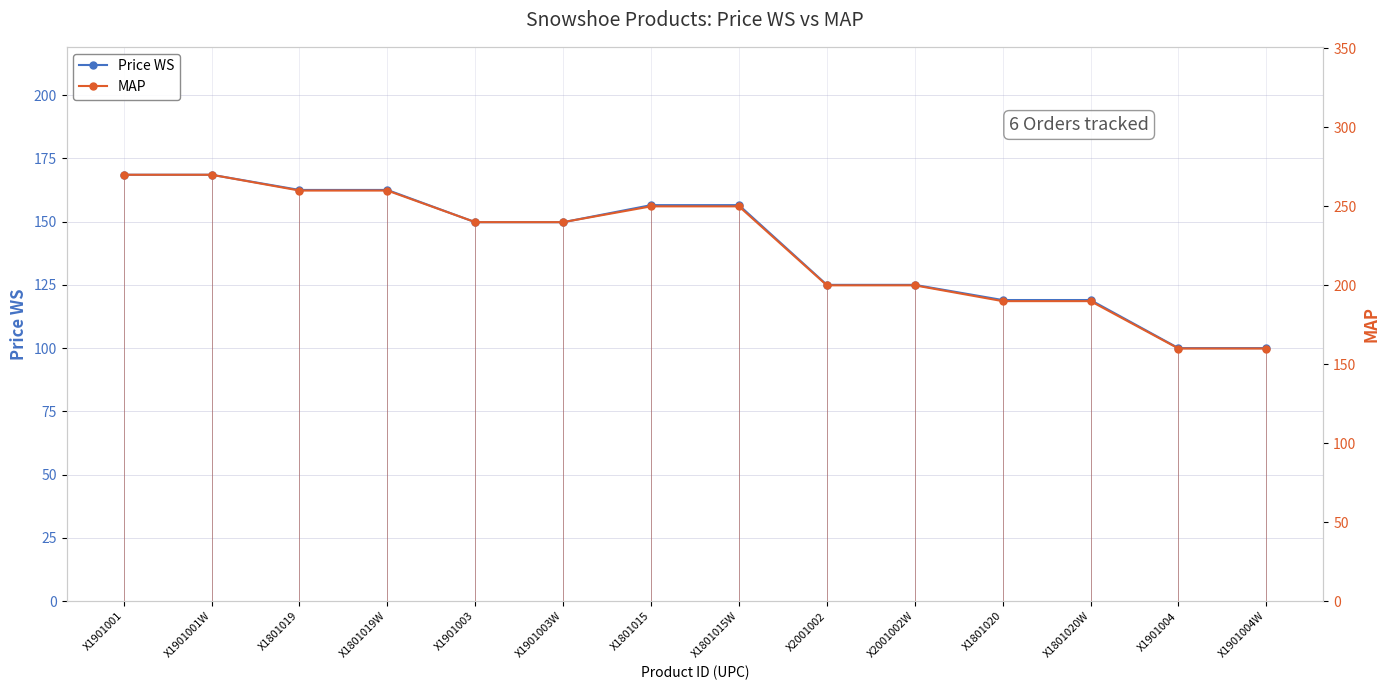

Which series changed the most between X2001002 and X1801020?

MAP